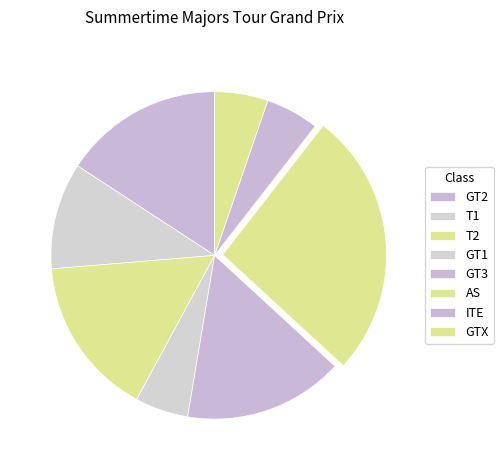

What is the change in value from T1 to GT1?

-1